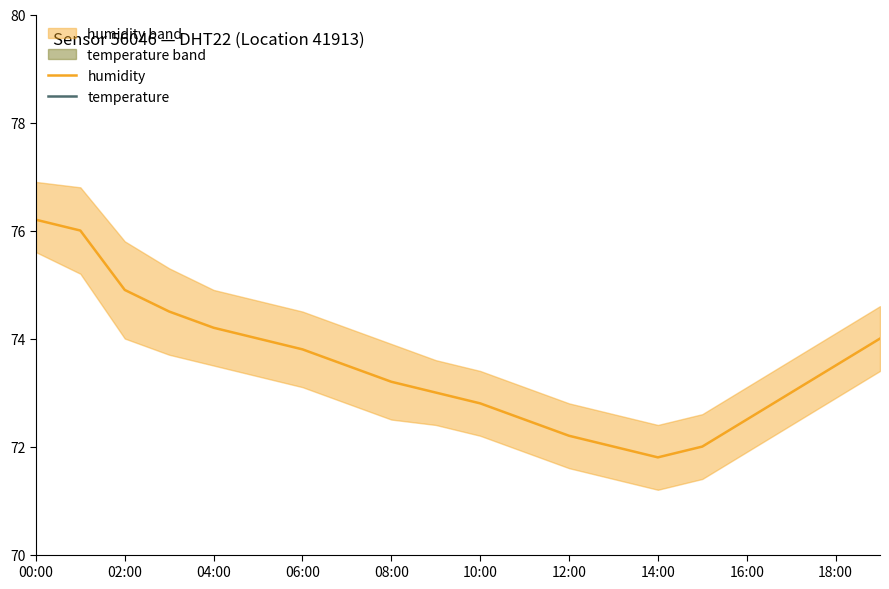

Which category has the lowest value in the humidity series?

14:00